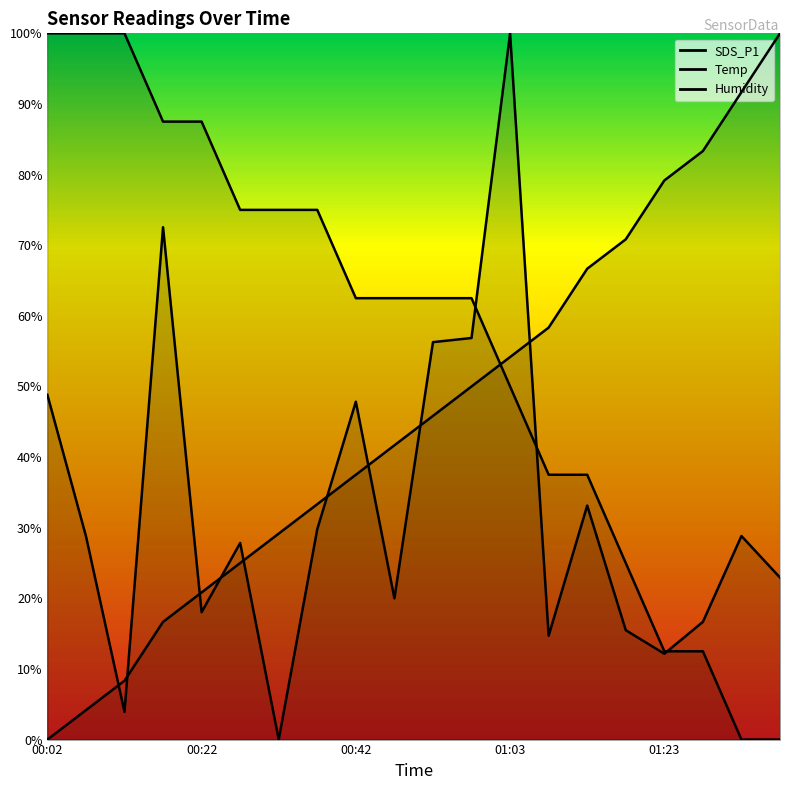

Does the chart display data point markers on the line(s)?

No